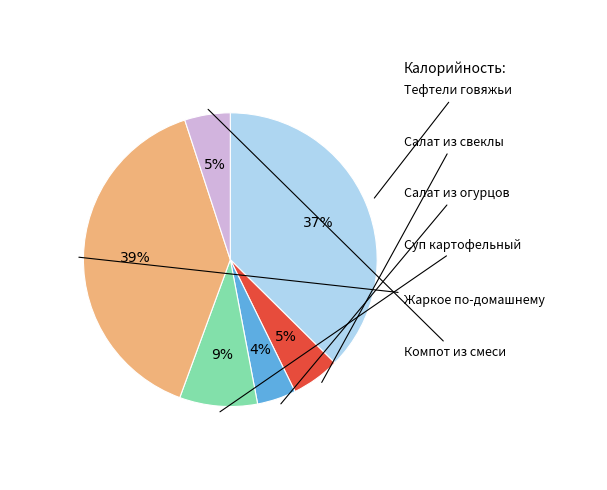

To the nearest percent, what is the average slice percentage?

17%